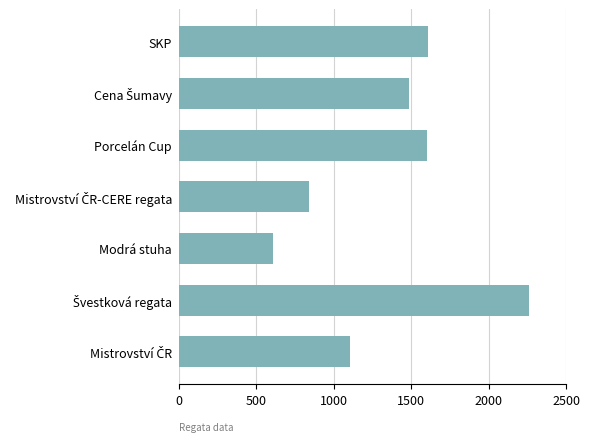

True or false: the data shows 1111 at Porcelán Cup.

False